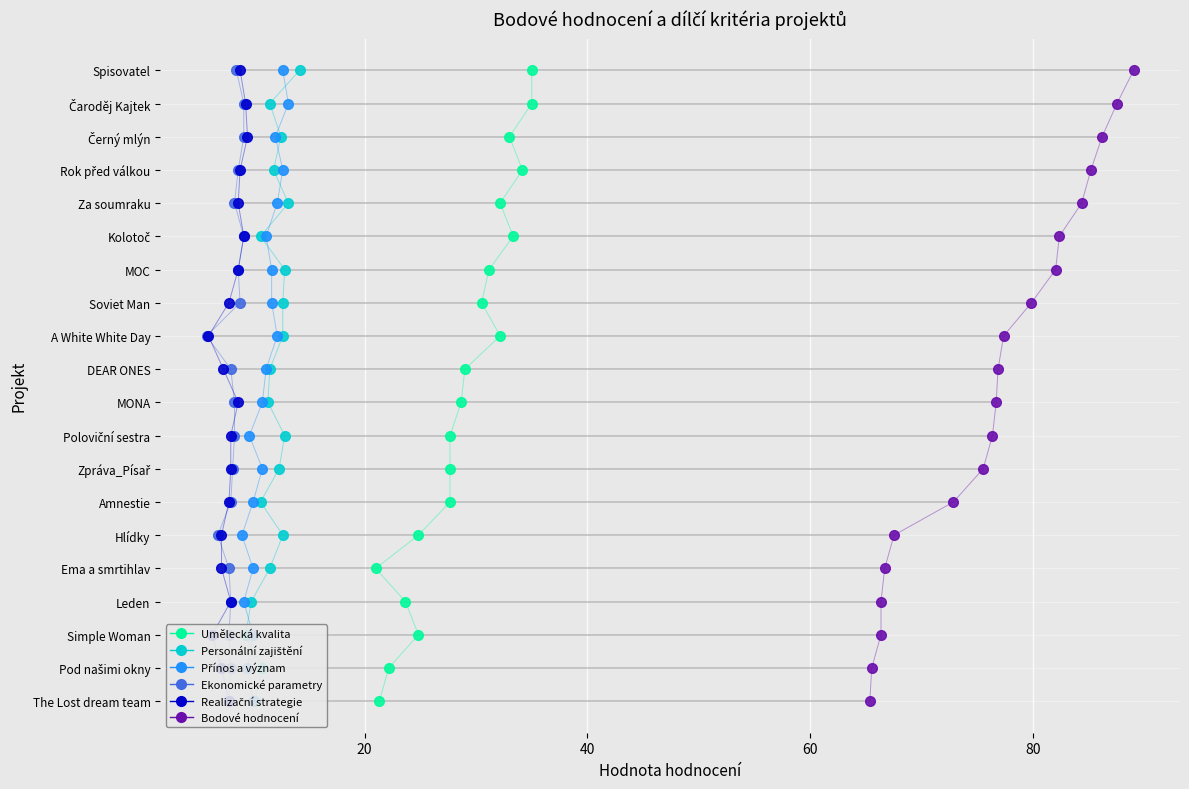

True or false: Realizační strategie has a value of 4 at 100.

False